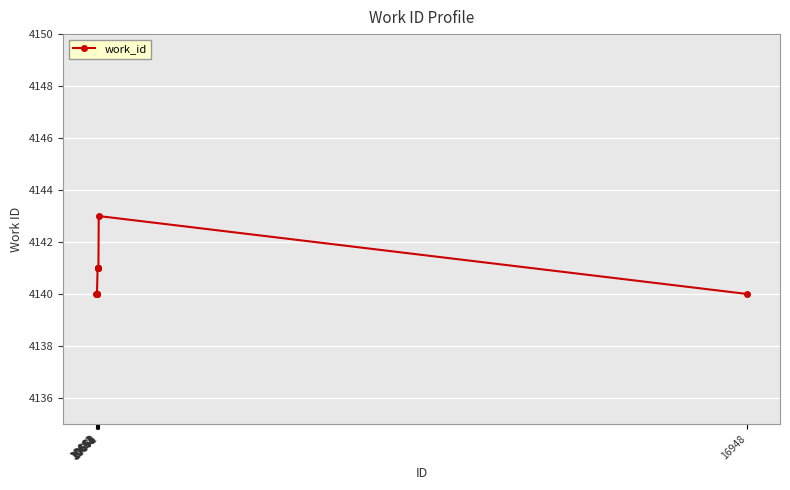

What is the value of the 2nd point from the left?

4140